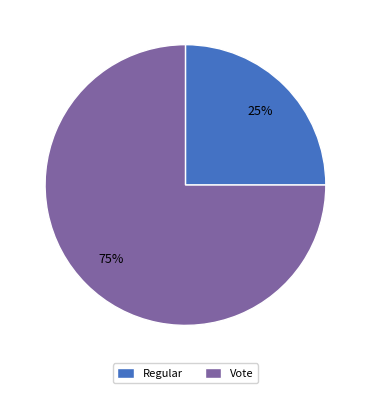

Count the number of slices in the pie.

2